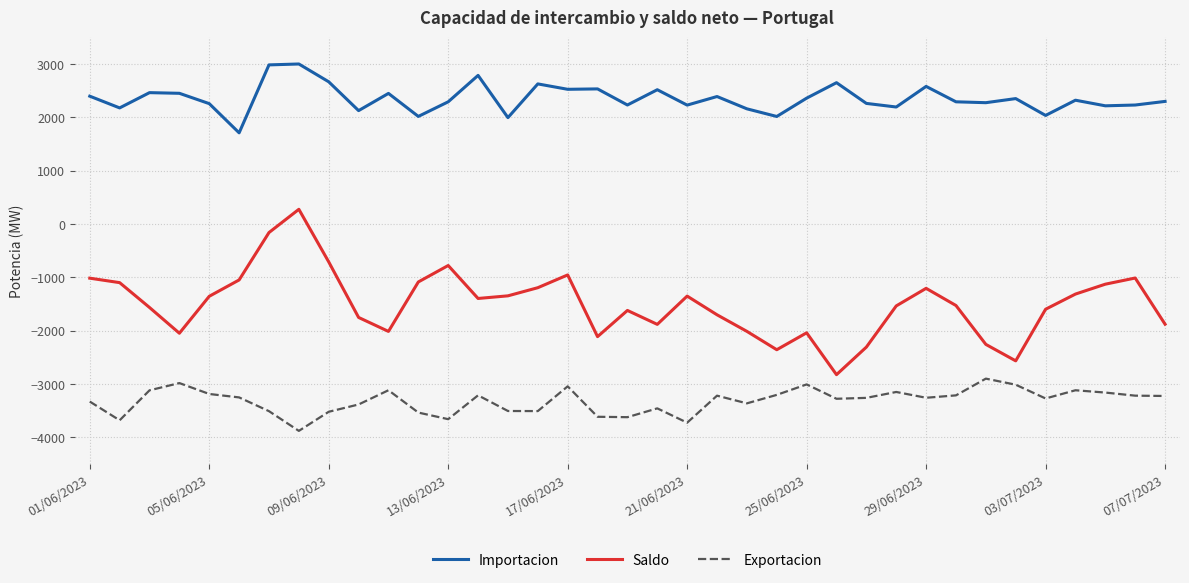

What are all the series names shown in the legend?

Importacion, Saldo, Exportacion